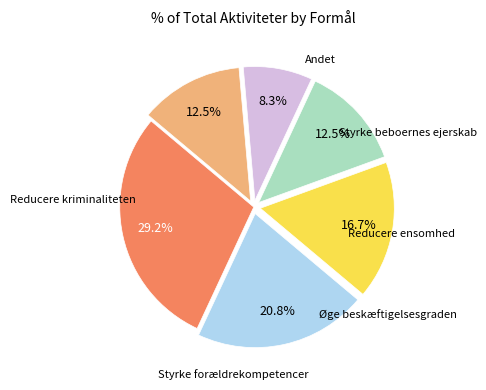

True or false: Styrke beboernes ejerskab accounts for 16% of the total.

False